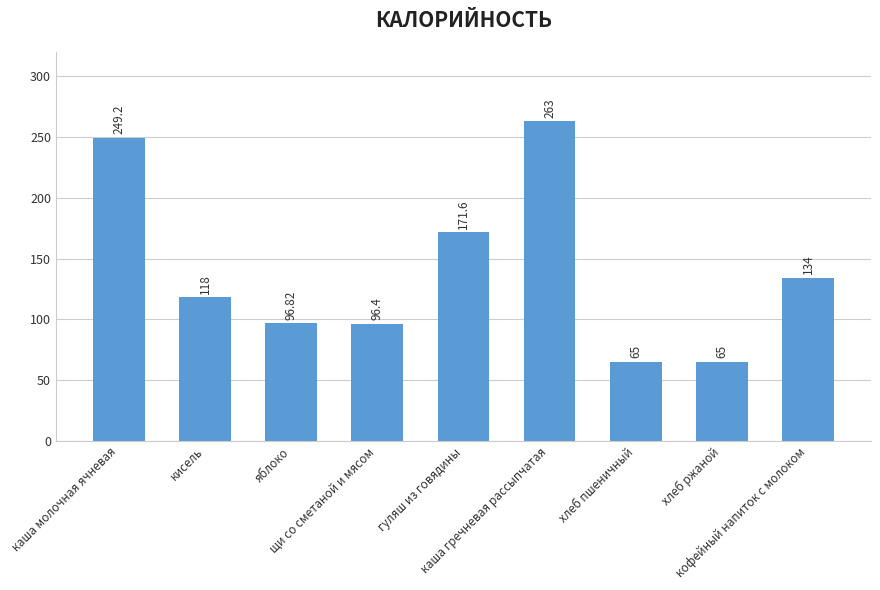

Where does the data first go above 118?

каша молочная ячневая